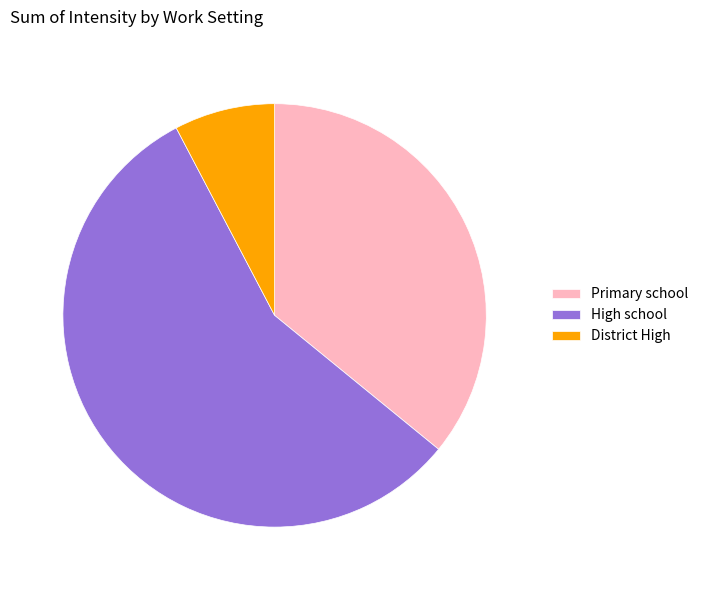

True or false: High school accounts for 69% of the total.

False